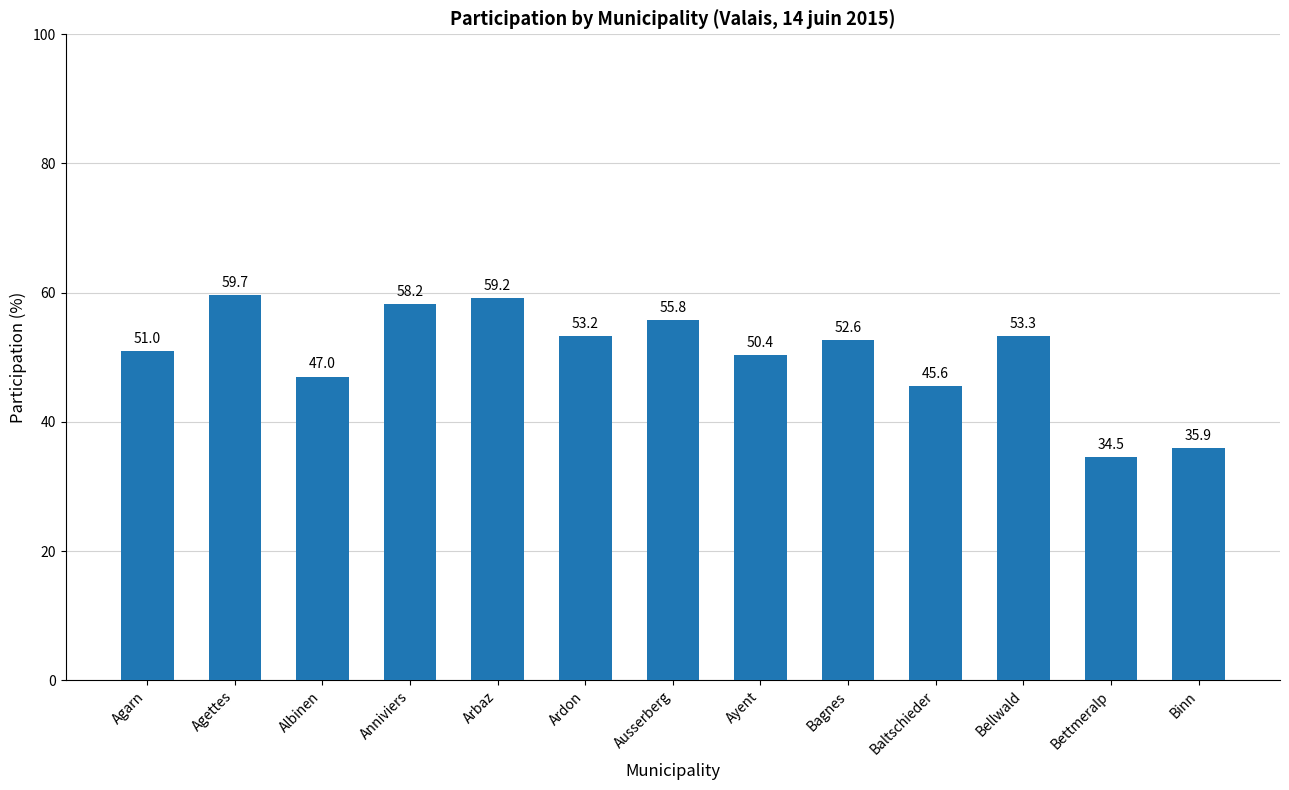

List the labels in order of value, largest first.

Agettes, Arbaz, Anniviers, Ausserberg, Bellwald, Ardon, Bagnes, Agarn, Ayent, Albinen, Baltschieder, Binn, Bettmeralp